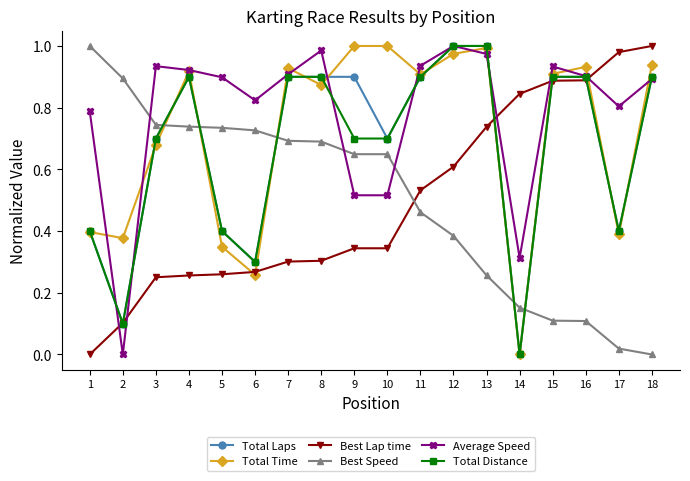

Between 10 and 11, which series saw the biggest shift?

Average Speed